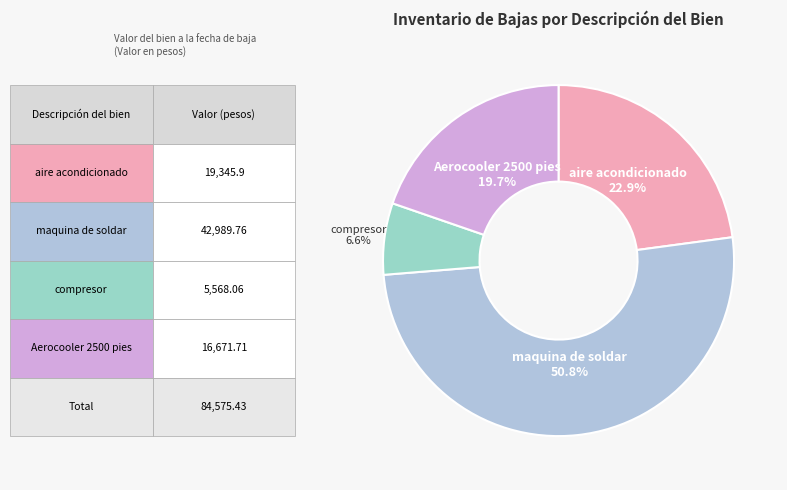

Which slice is the smallest?

compresor